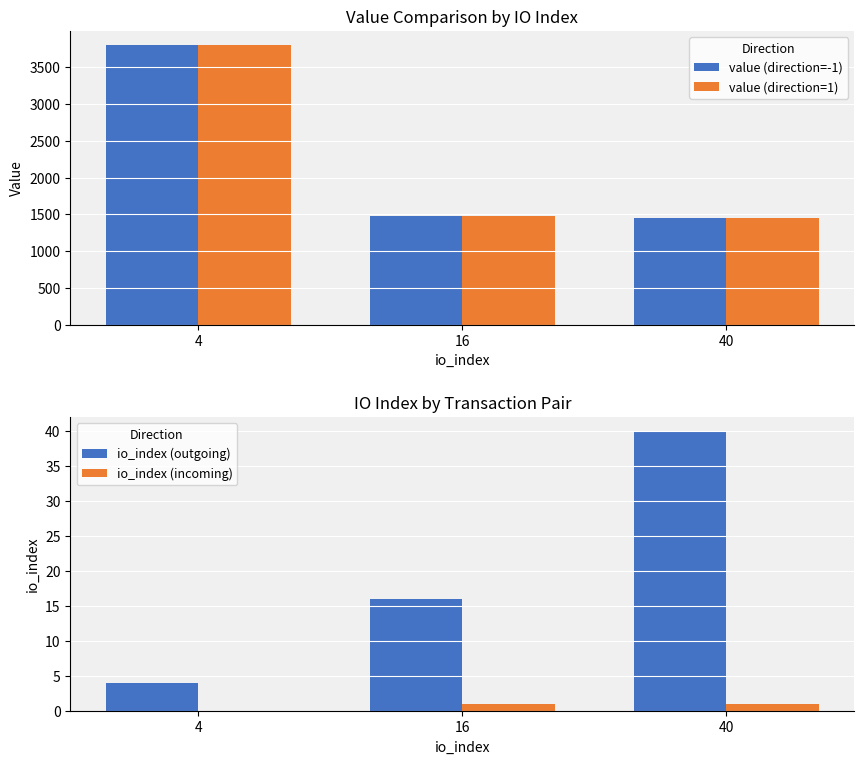

Count the io_index (outgoing) values in the range 4 to 40.

3